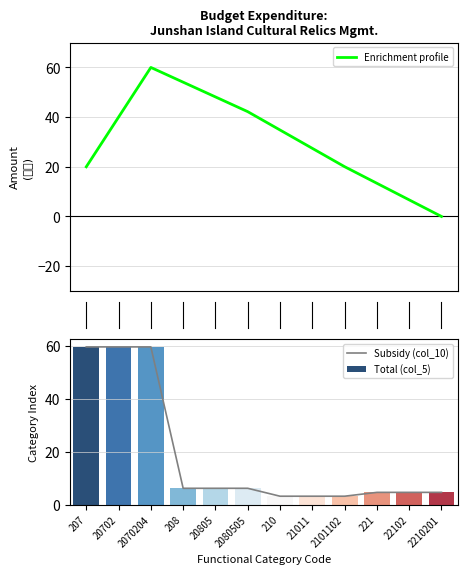

What is the sum of all Enrichment profile values?

366.7